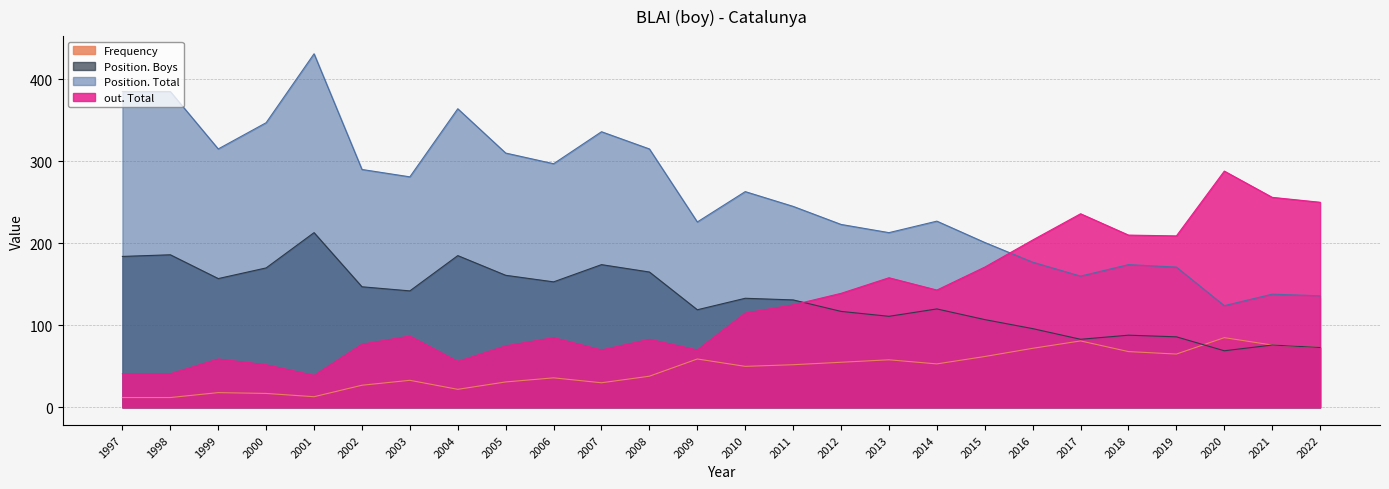

At which category is the sum across all series the highest?

2001